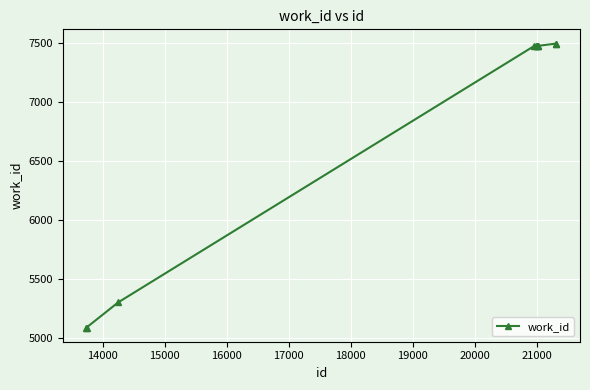

What is the sum of all values?

67849